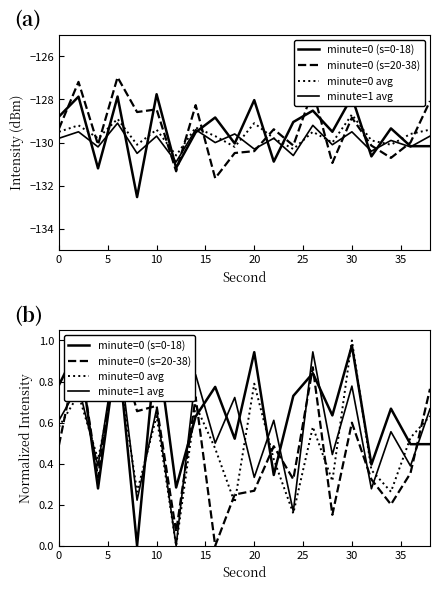

True or false: minute=0 (s=0-18) and minute=1 avg cross at least once.

True